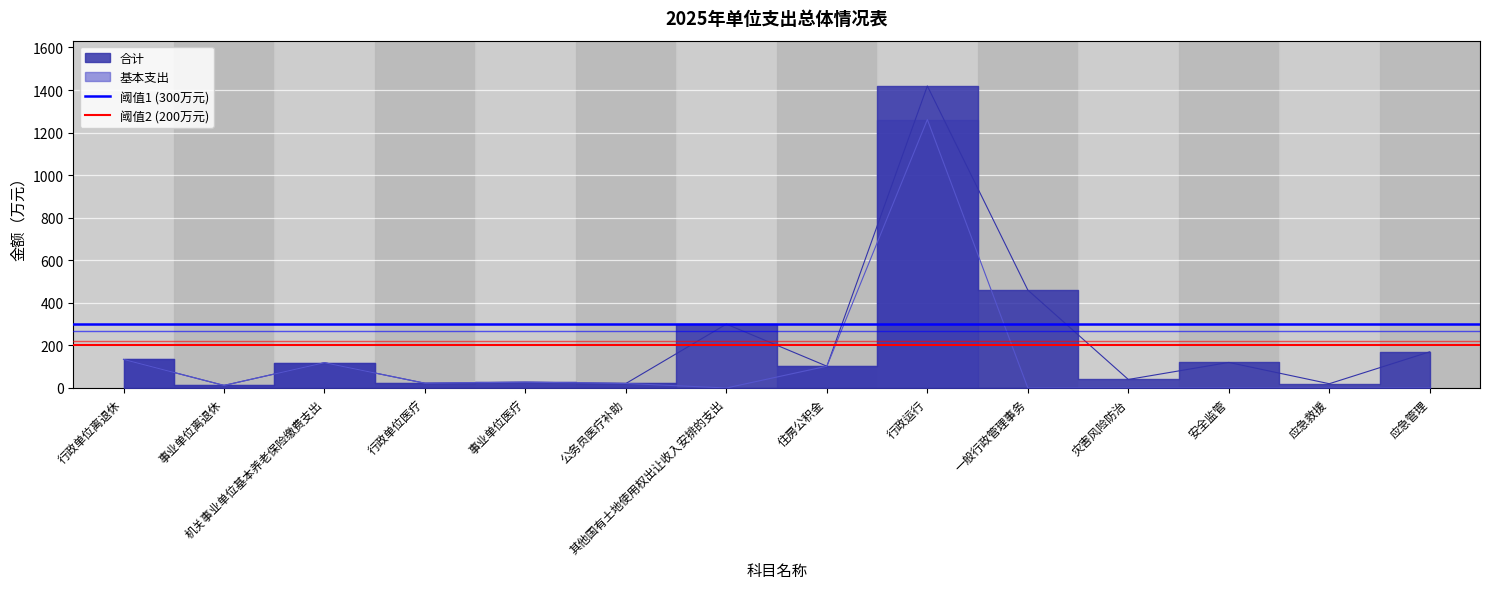

Which series has the largest total across all categories?

阈值1 (300万元)